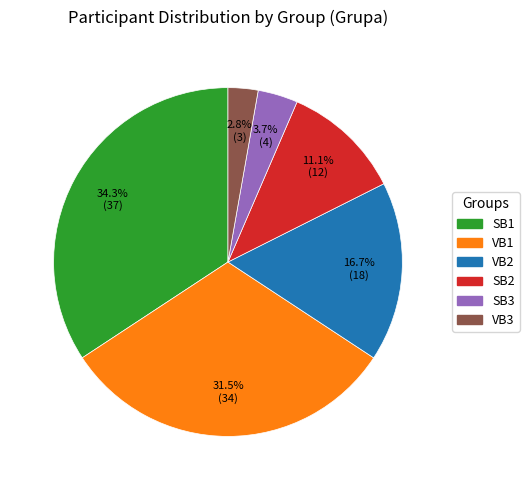

Between VB1 and VB2, which is larger?

VB1